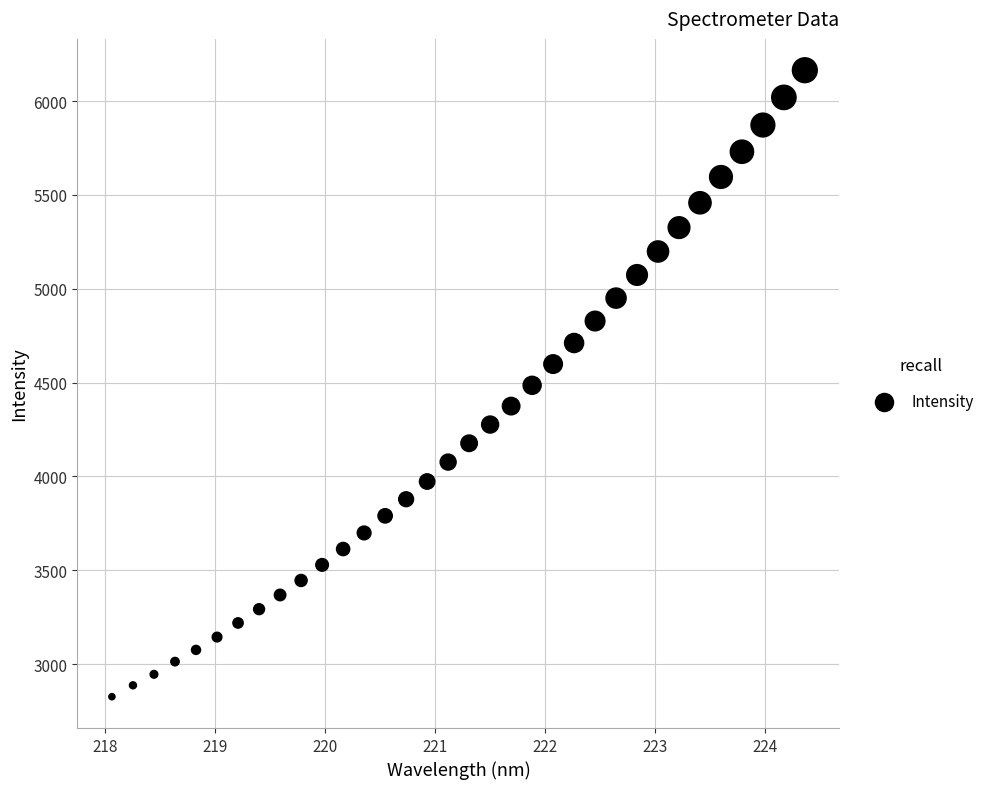

What is the range of X values (max minus min)?

6.3